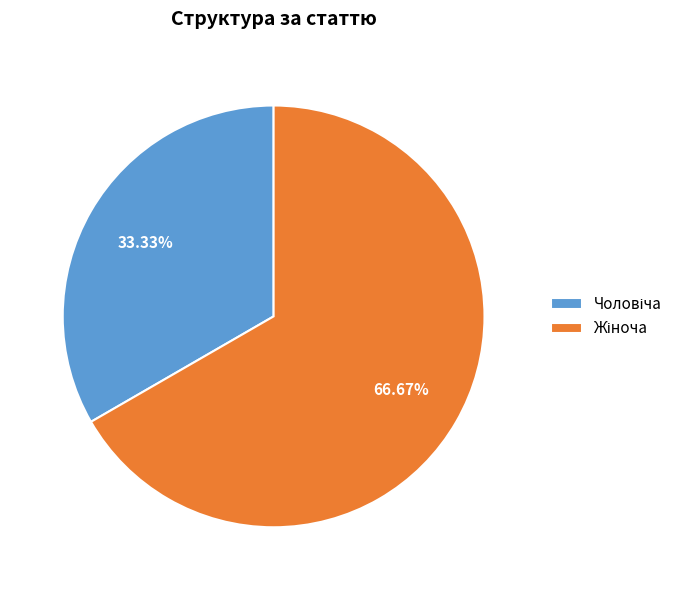

How many segments does this pie chart have?

2